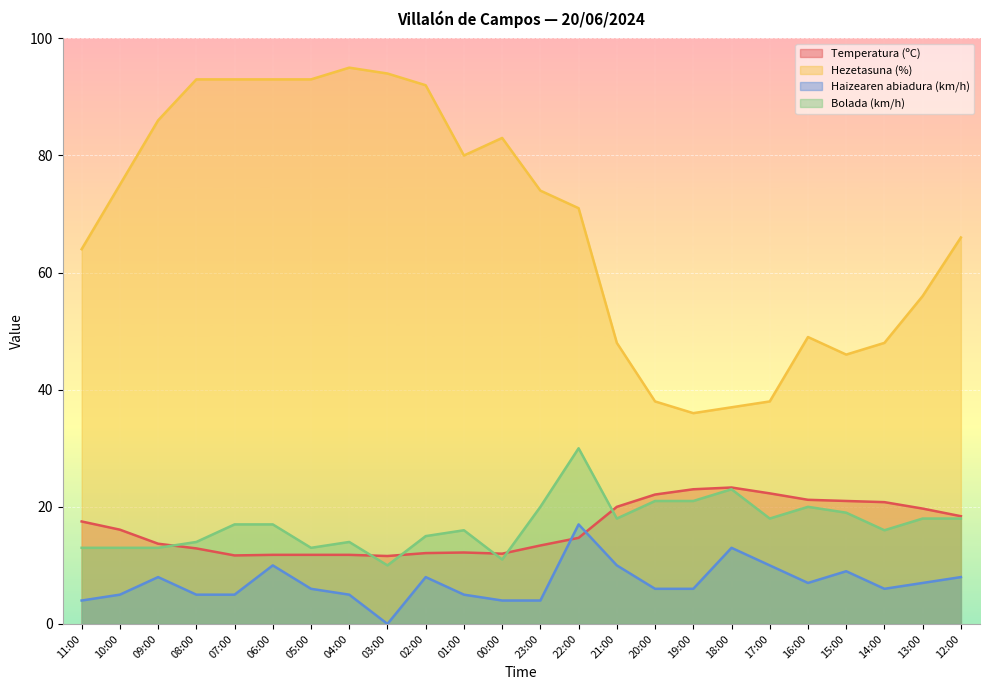

In Haizearen abiadura (km/h), how many points are lower than both neighbors (excluding endpoints)?

3